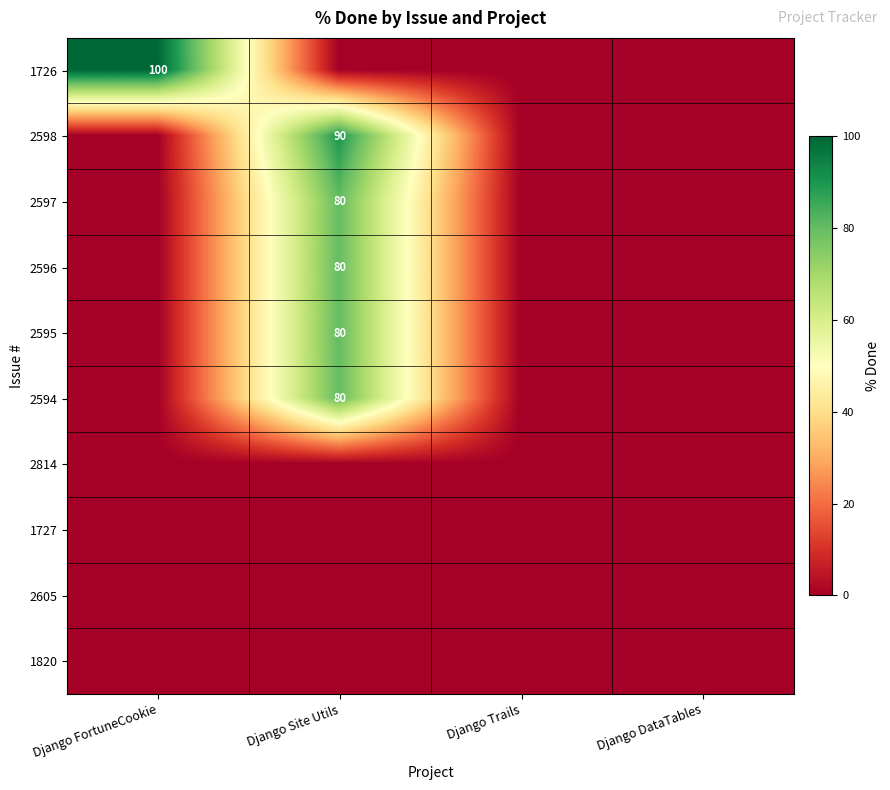

List the labels in order of 2597 value, largest first.

Django Site Utils, Django FortuneCookie, Django Trails, Django DataTables